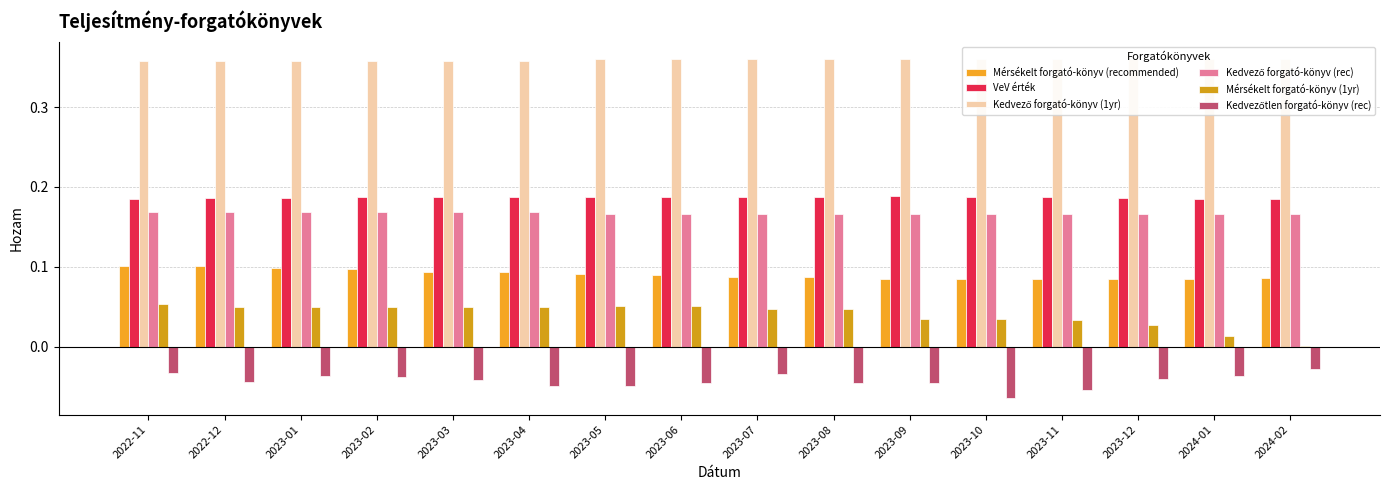

Which series has the largest total across all categories?

Kedvező forgató-könyv (1yr)